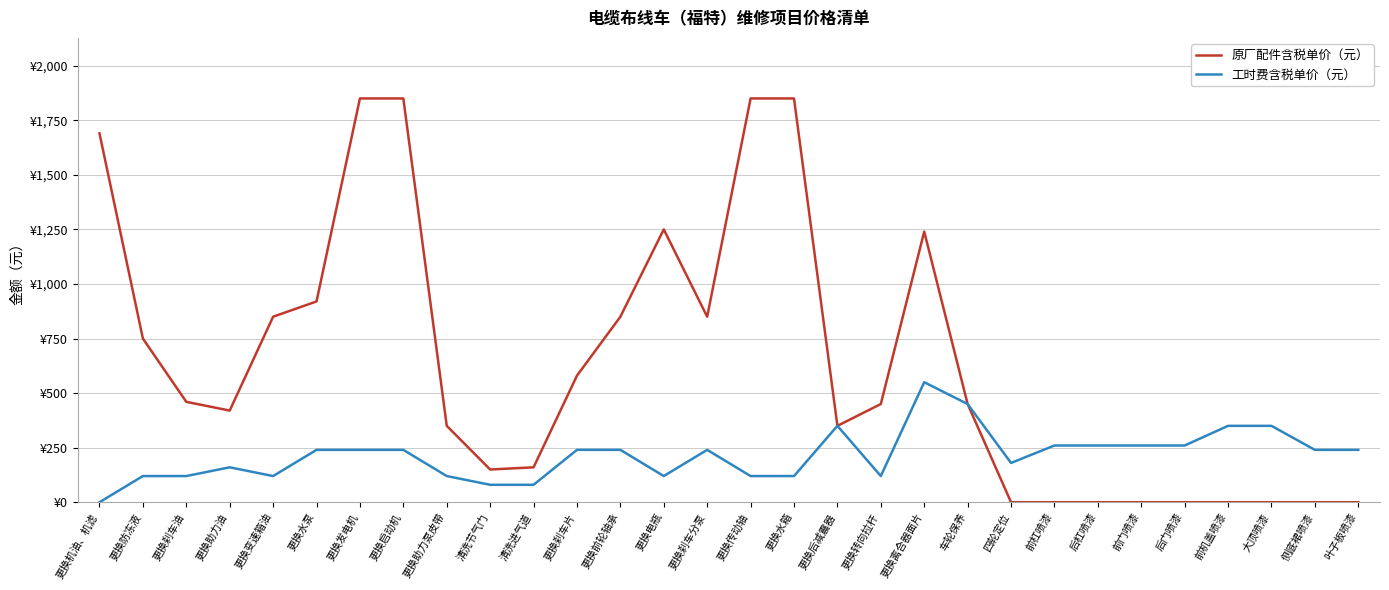

Which series has the largest total across all categories?

原厂配件含税单价（元）